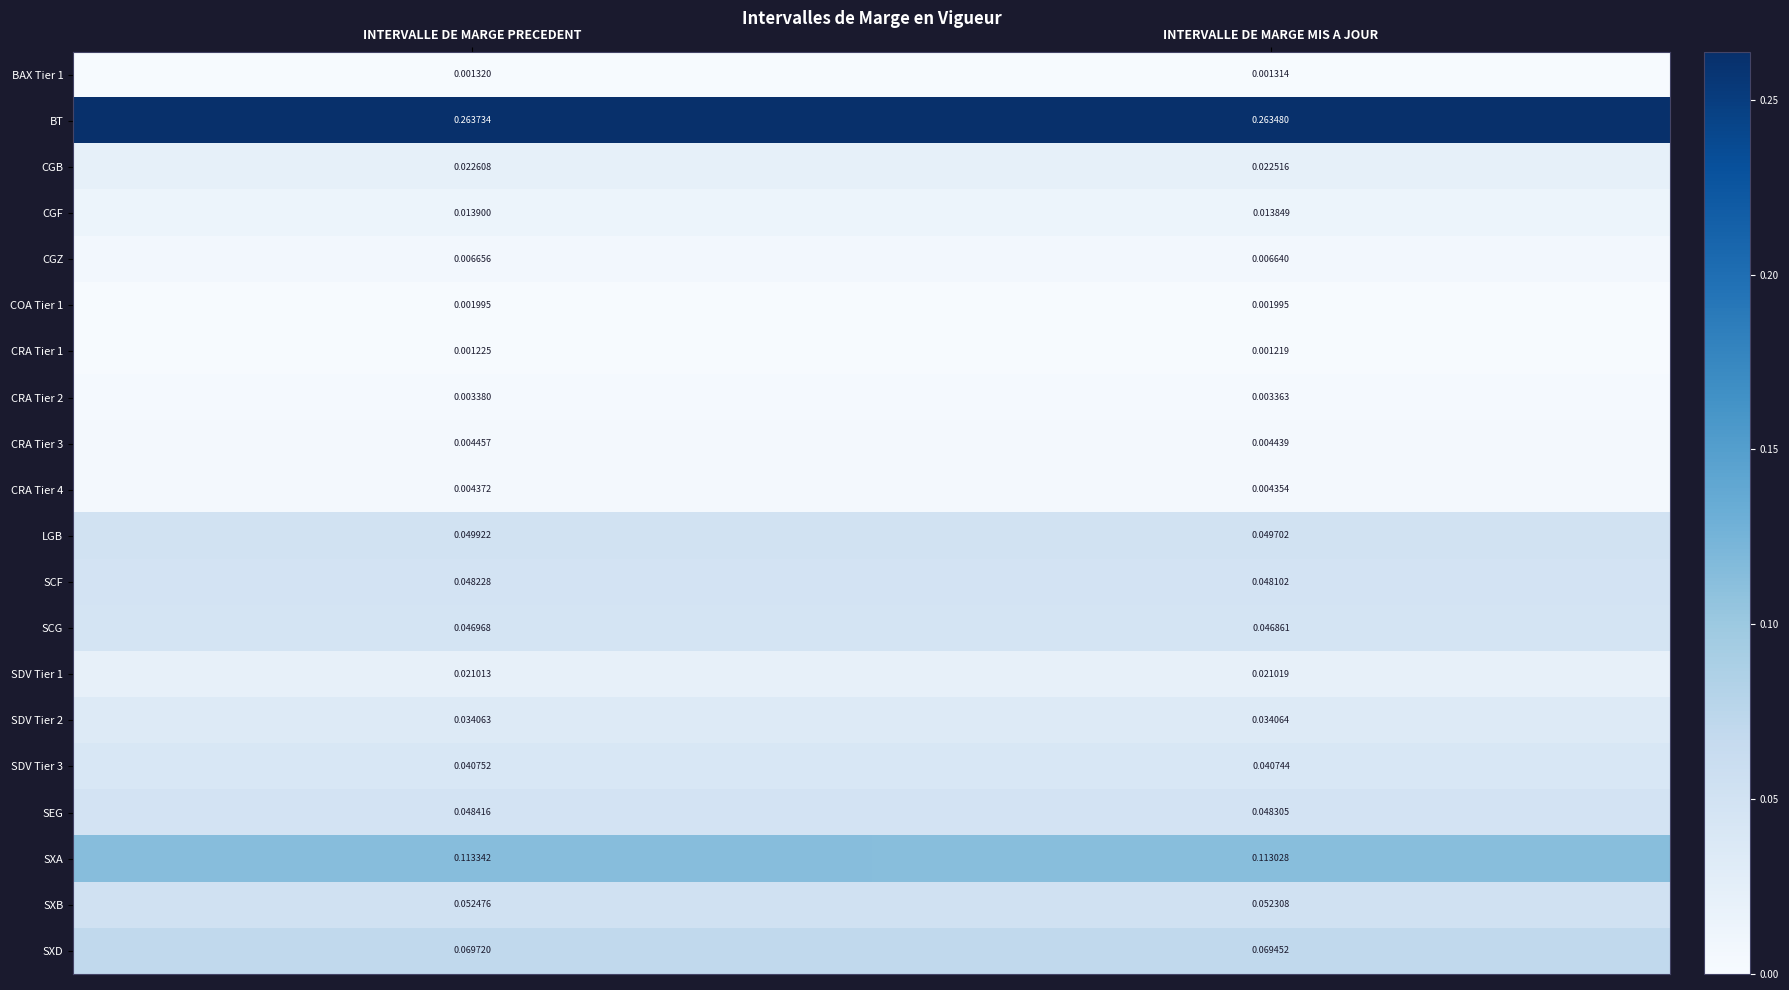

At which category does the chart reach its peak across all series?

INTERVALLE DE MARGE PRECEDENT